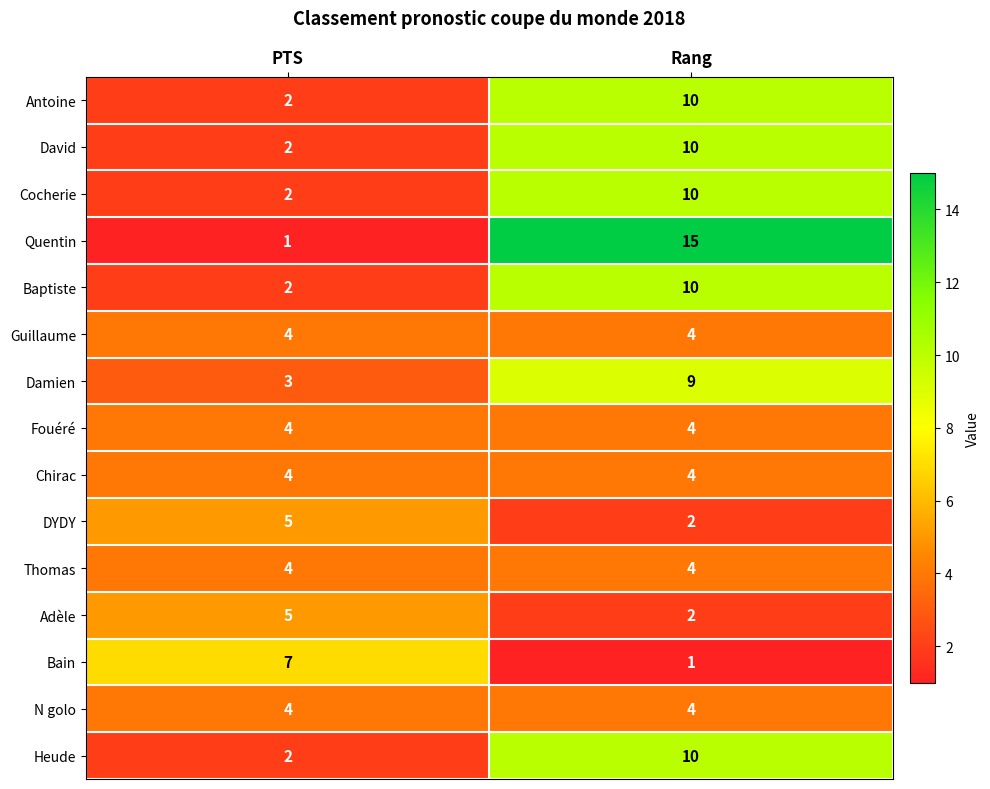

Rank the categories by Damien value from highest to lowest.

Rang, PTS